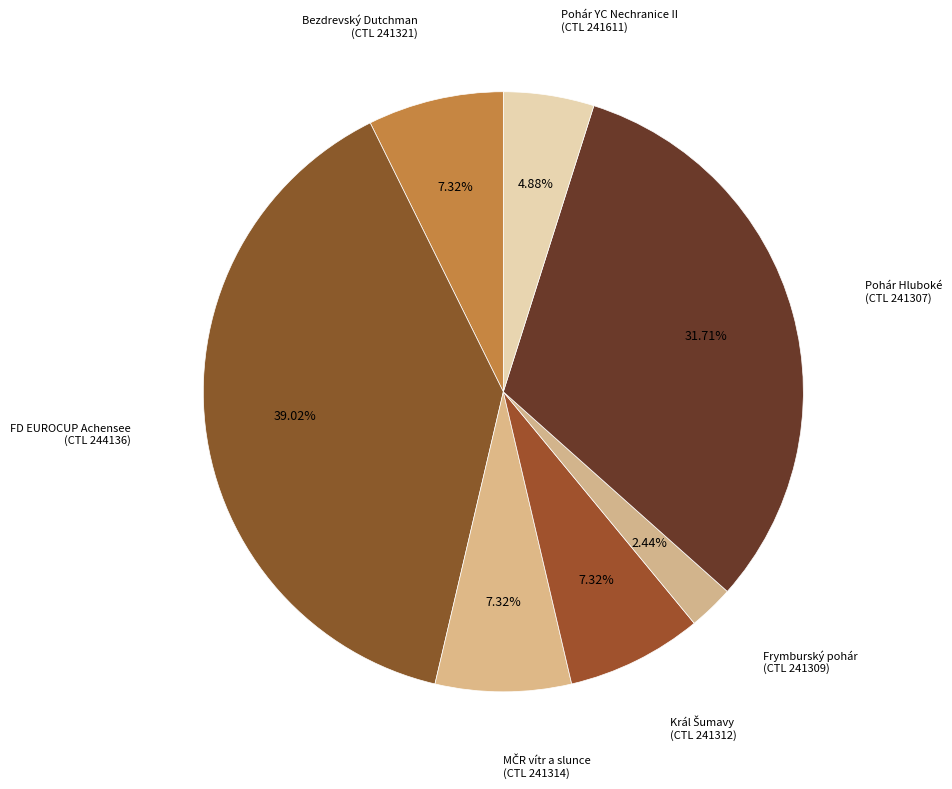

What is the smallest slice in the pie chart?

Frymburský pohár
(CTL 241309)